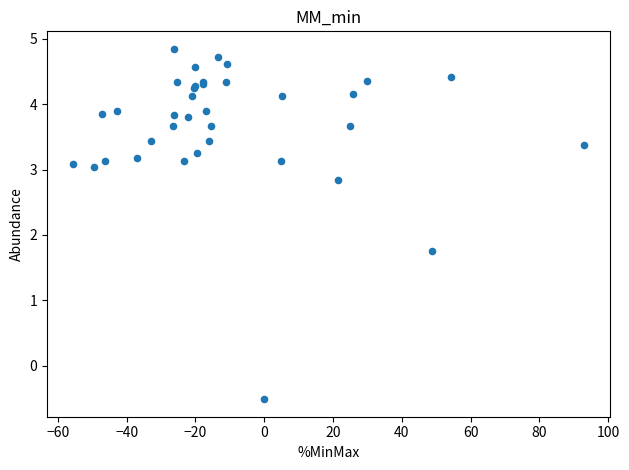

What Y value in the scatter plot is closest to 2?

1.8